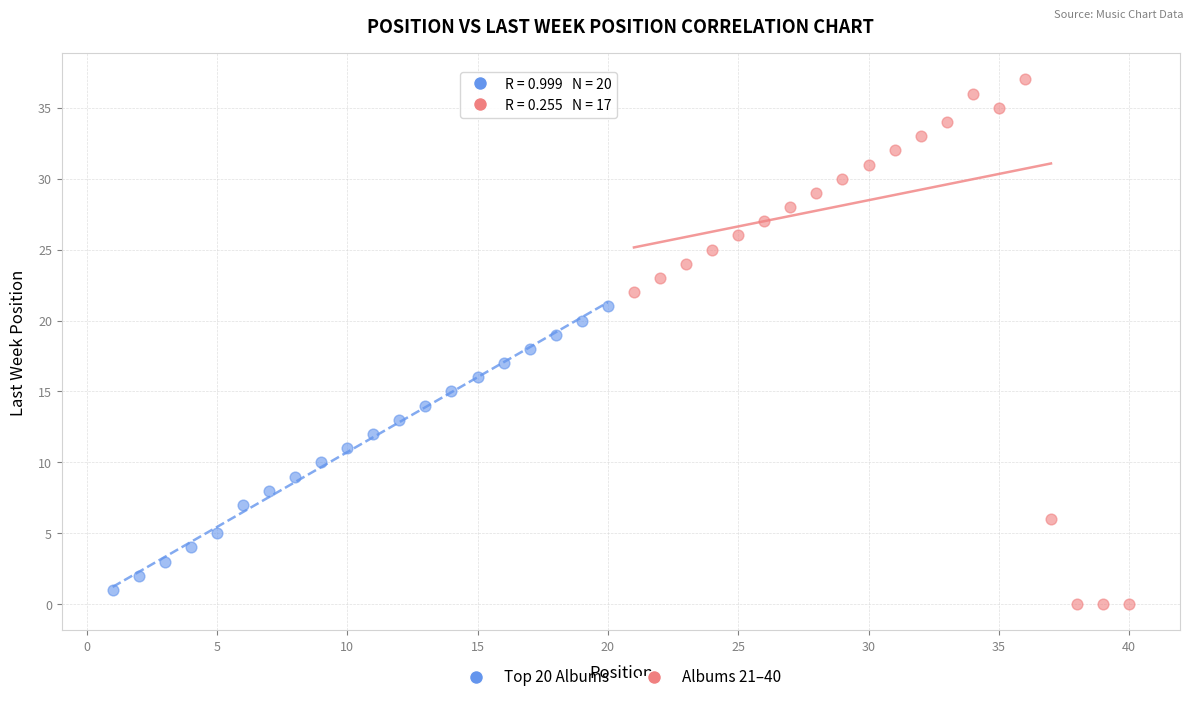

Which series has the largest Y range (max minus min)?

Albums 21–40